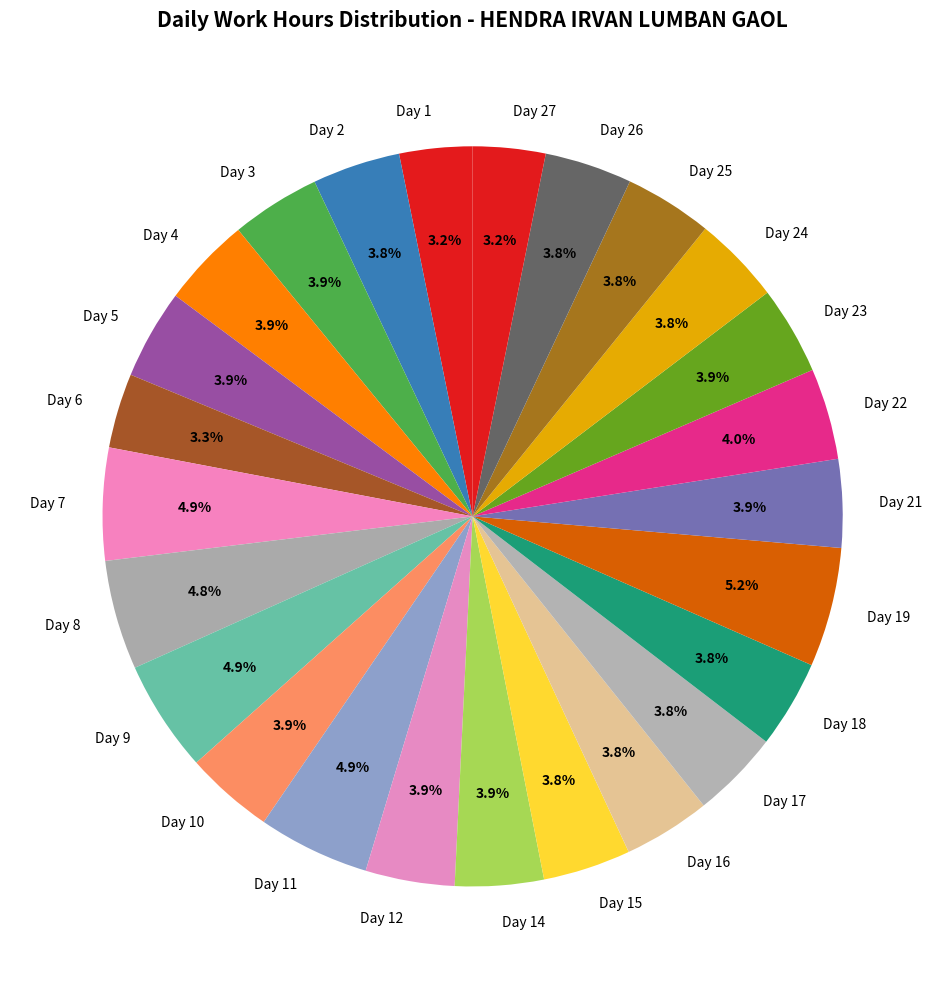

To the nearest percent, what is the combined percentage of Day 5 and Day 24?

8%